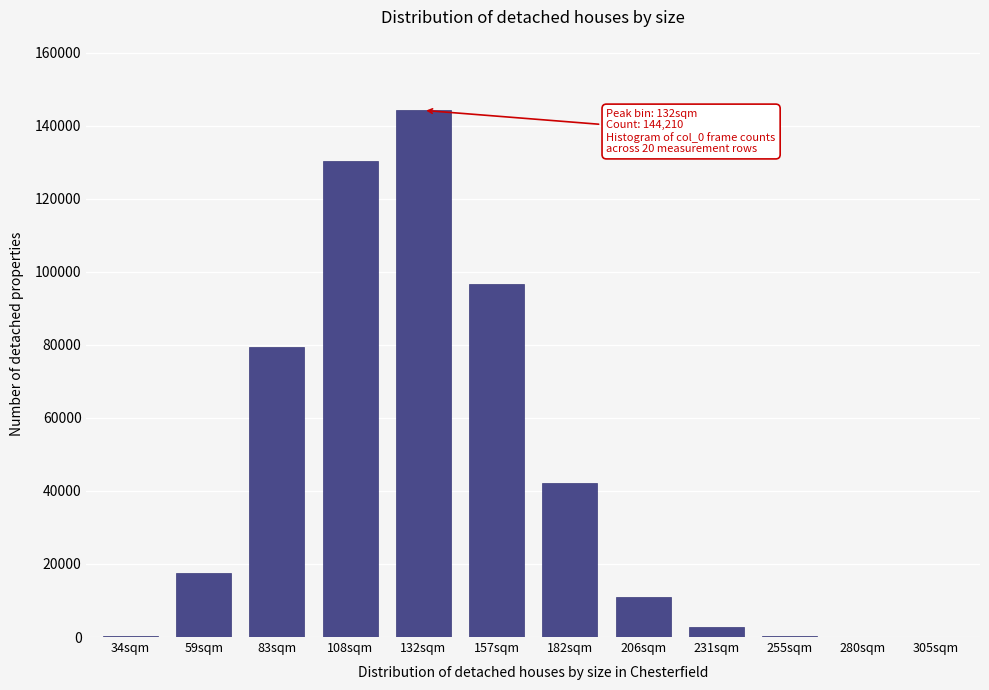

At which category does the chart reach its peak across all series?

132sqm